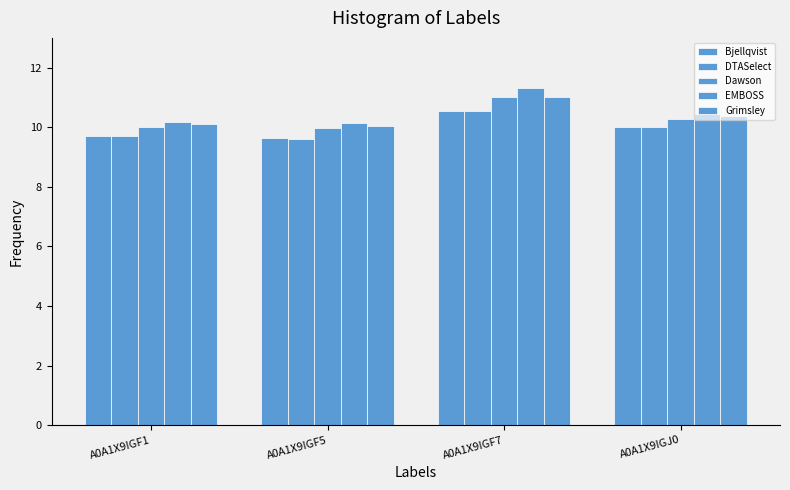

Which category has the lowest value in the EMBOSS series?

A0A1X9IGF5